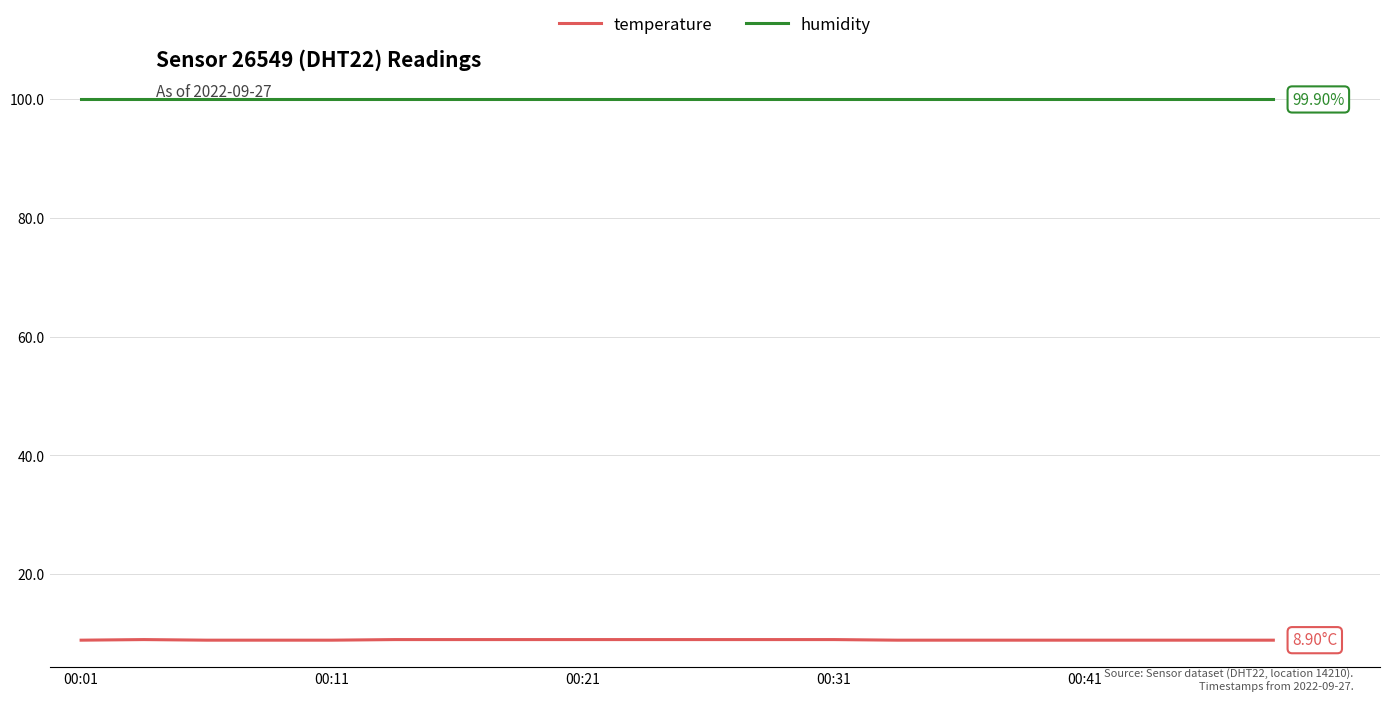

How many lines are shown in the chart?

2